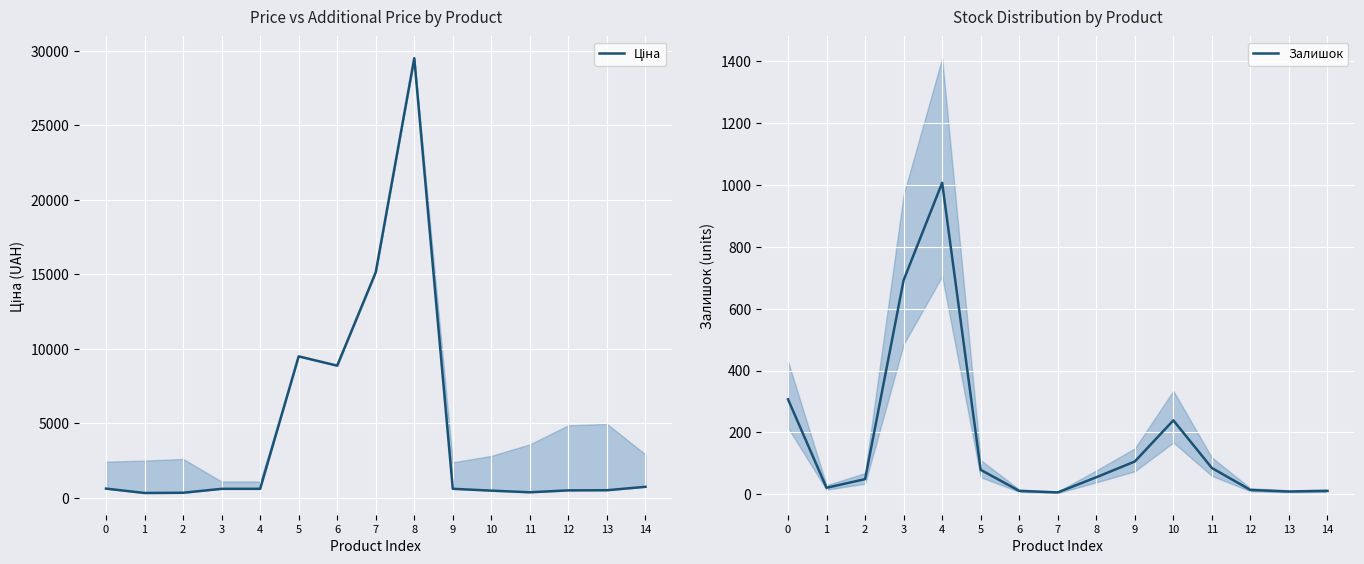

Reading left to right, transcribe all the data shown in this chart.

Ціна: 0=603.7	1=310.3	2=324.8	3=589.9	4=589.9	5=9480.1	6=8856.7	7=15120.0	8=29491.5	9=591.6	10=467.3	11=357.4	12=485.4	13=495.0	14=724.5
Залишок: 0=307.0	1=21.0	2=49.0	3=692.0	4=1007.0	5=79.0	6=11.0	7=6.0	8=55.0	9=106.0	10=239.0	11=85.0	12=14.0	13=9.0	14=11.0